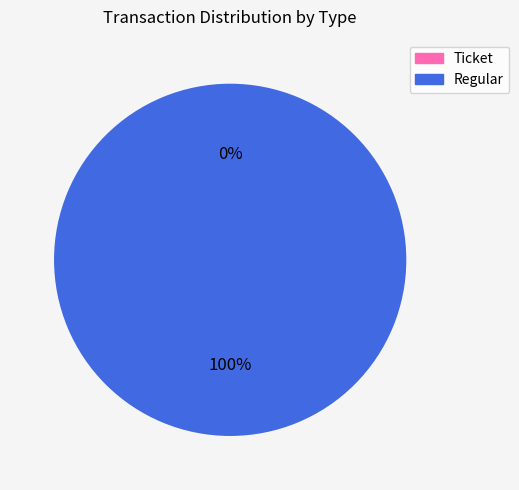

Which slice represents more than half of the pie?

Regular